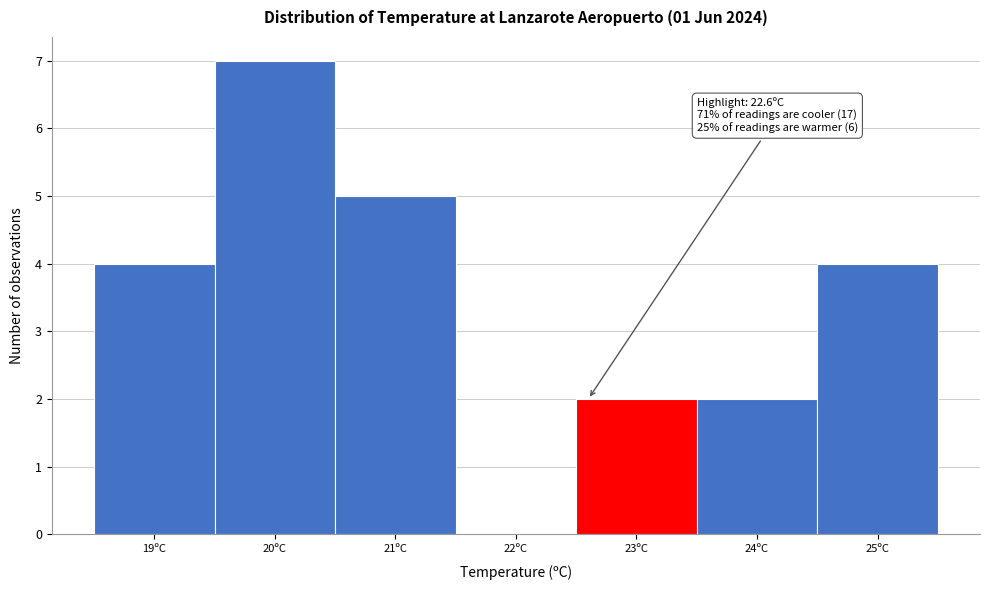

Which range on the x-axis has the tallest bar?

19.5 to 20.5